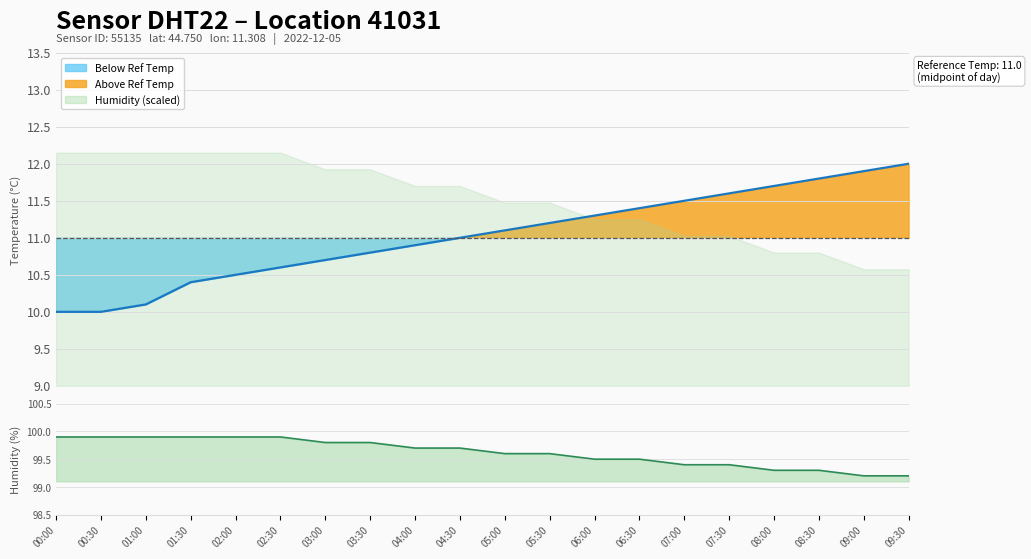

At how many categories does at least one series exceed 97?

20